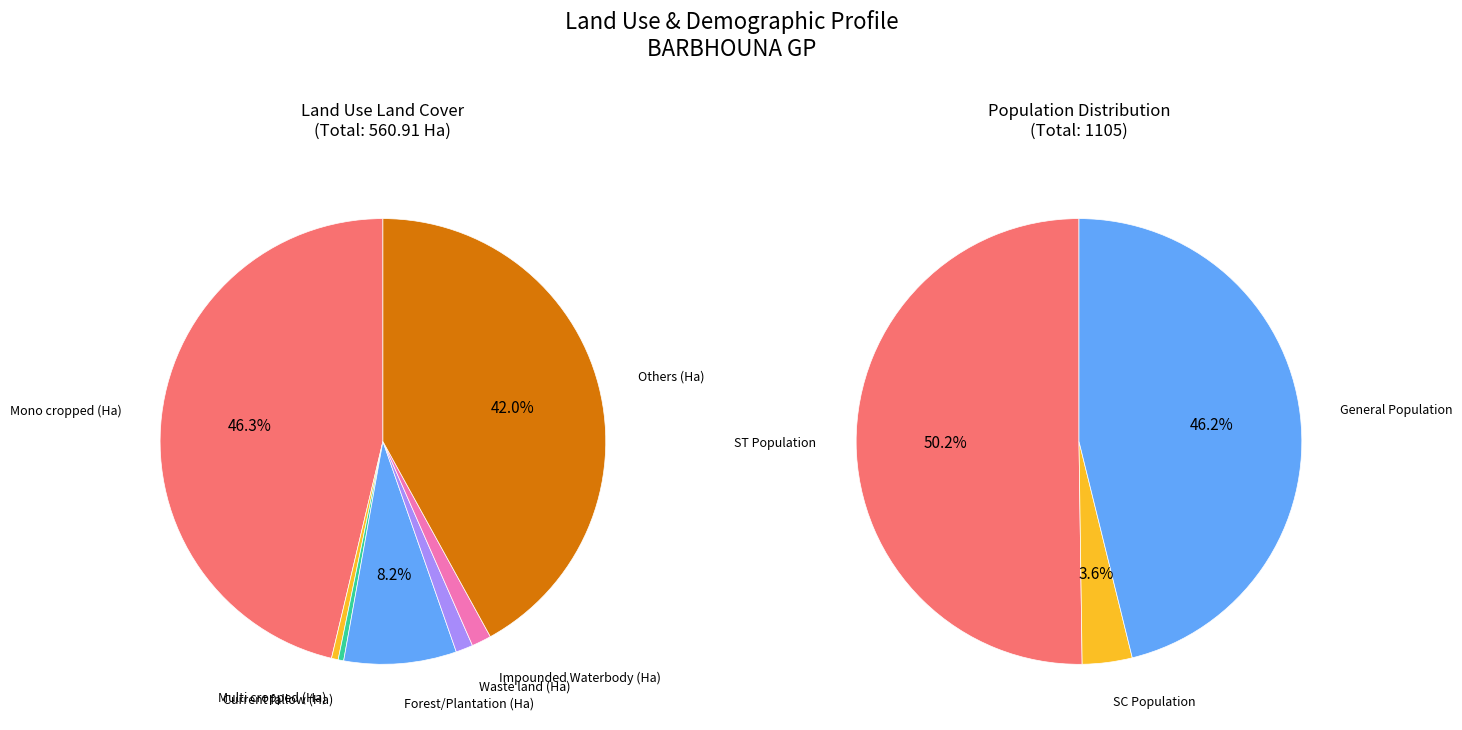

Which category has the smallest portion of the pie?

Current fallow (Ha)